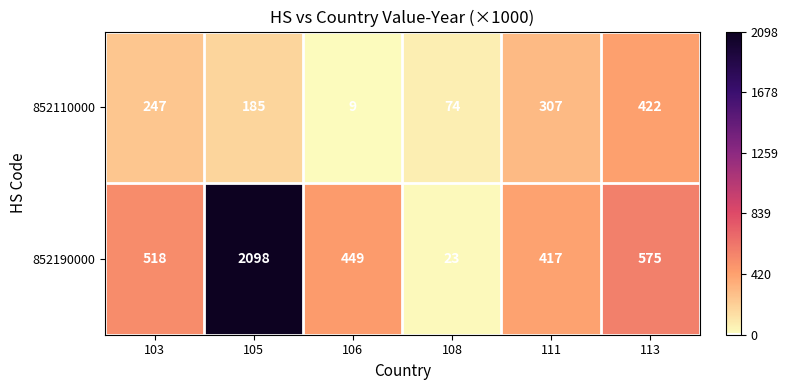

At which category is the sum across all series the highest?

105